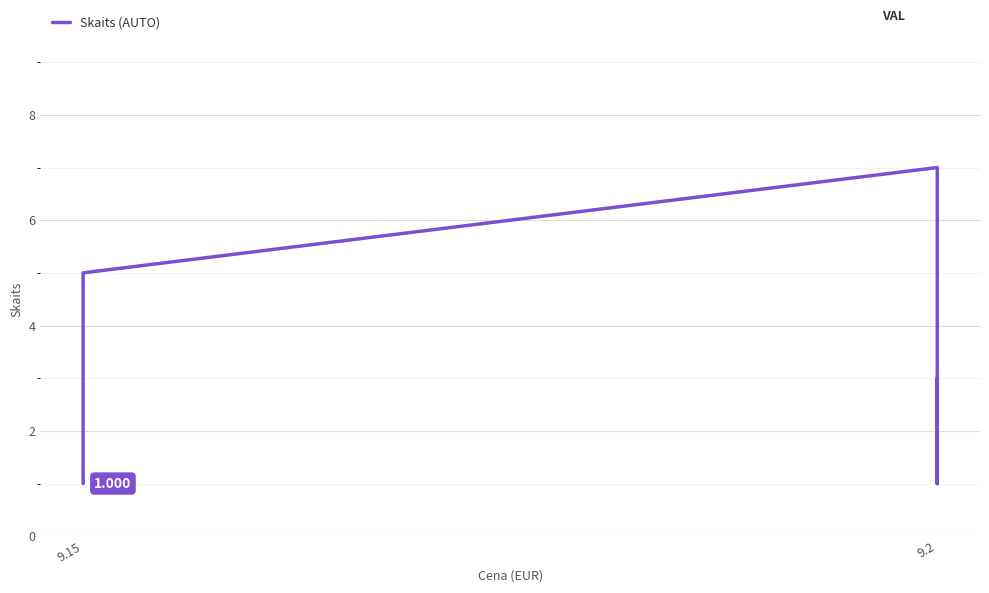

Does the chart display data point markers on the line(s)?

No